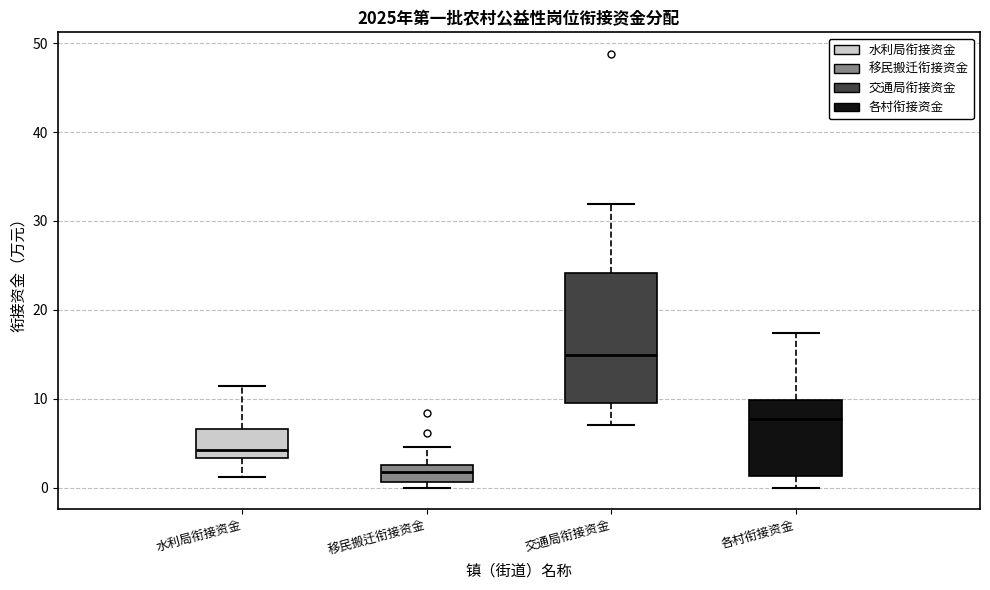

Reading left to right, read every box against the y-axis: the position of its median line, the range the box covers, and the ends of its whiskers. The values are not printed on the chart, so give them approximately, as read against the axis.

水利局衔接资金: median 4, box 3 to 7, whiskers 1 to 11
移民搬迁衔接资金: median 2, box 1 to 3, whiskers 0 to 5
交通局衔接资金: median 15, box 10 to 24, whiskers 7 to 32
各村衔接资金: median 8, box 1 to 10, whiskers 0 to 17